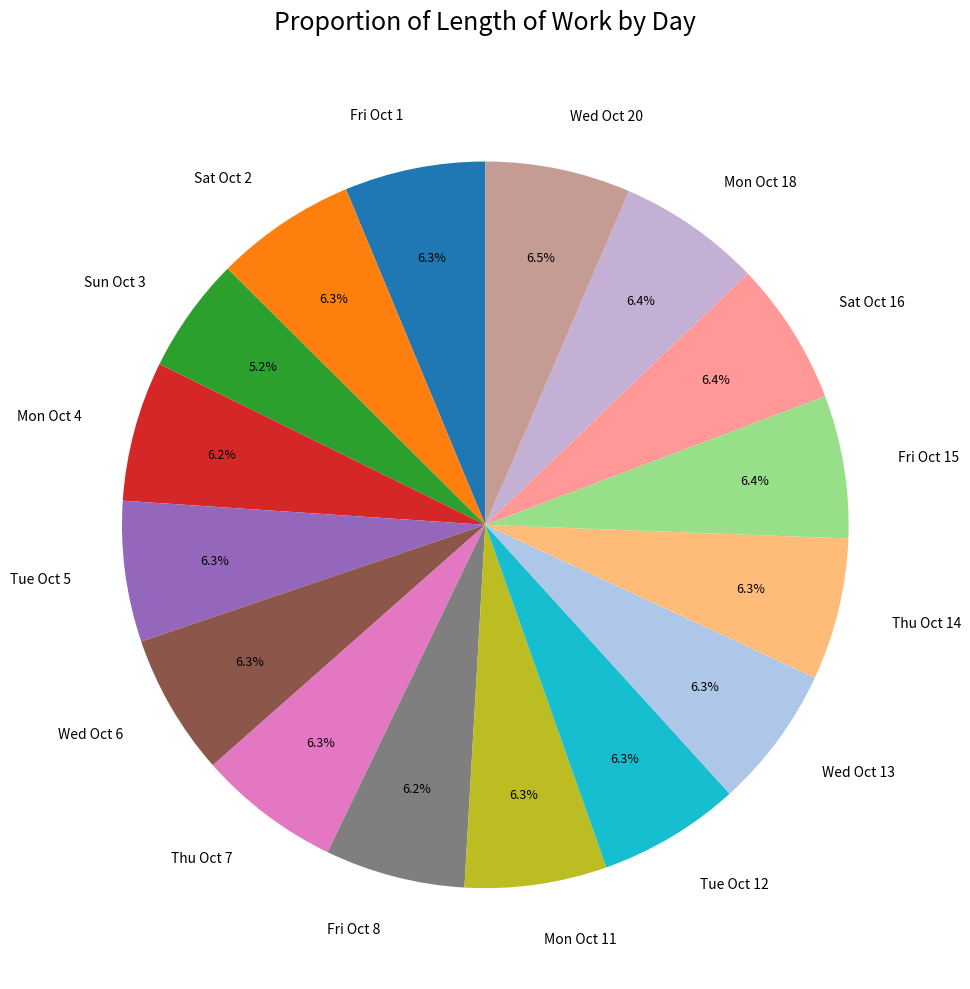

Does Sun Oct 3 account for over 50% of the chart?

No